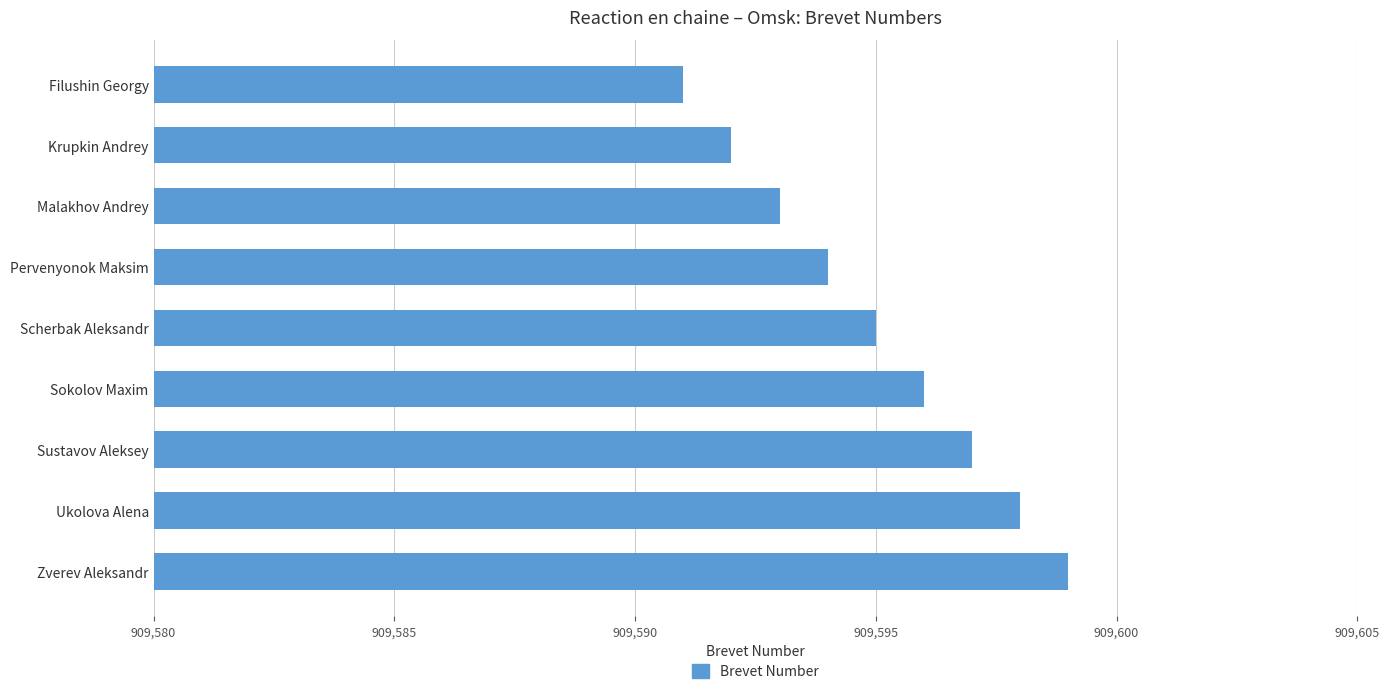

What is the difference between the maximum and second lowest values?

7